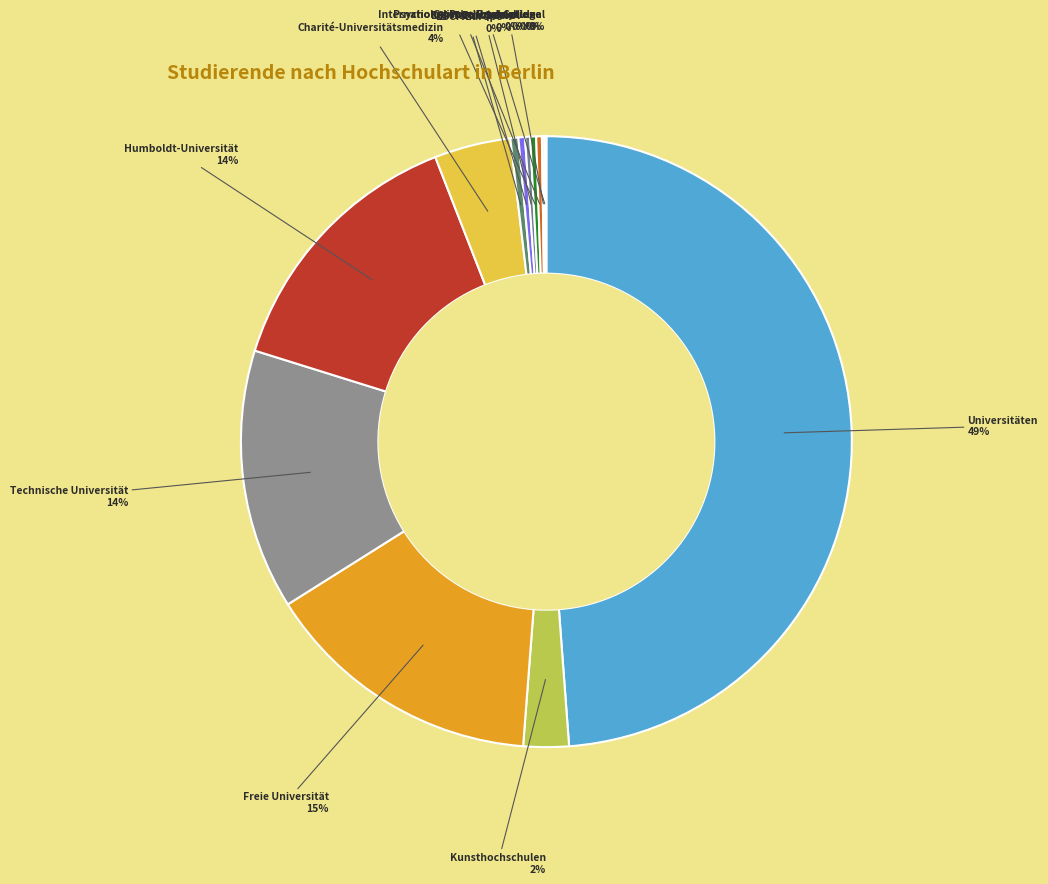

How many segments does this pie chart have?

13